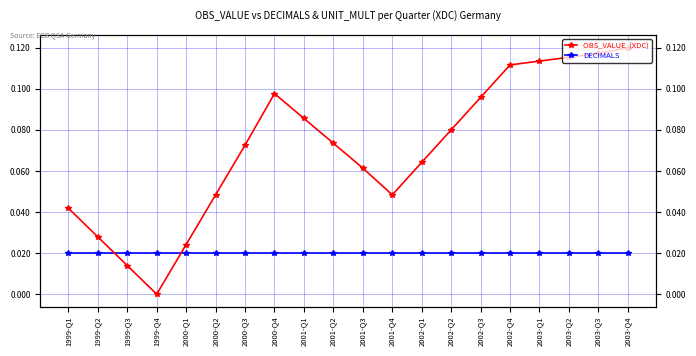

How many lines are shown in the chart?

2